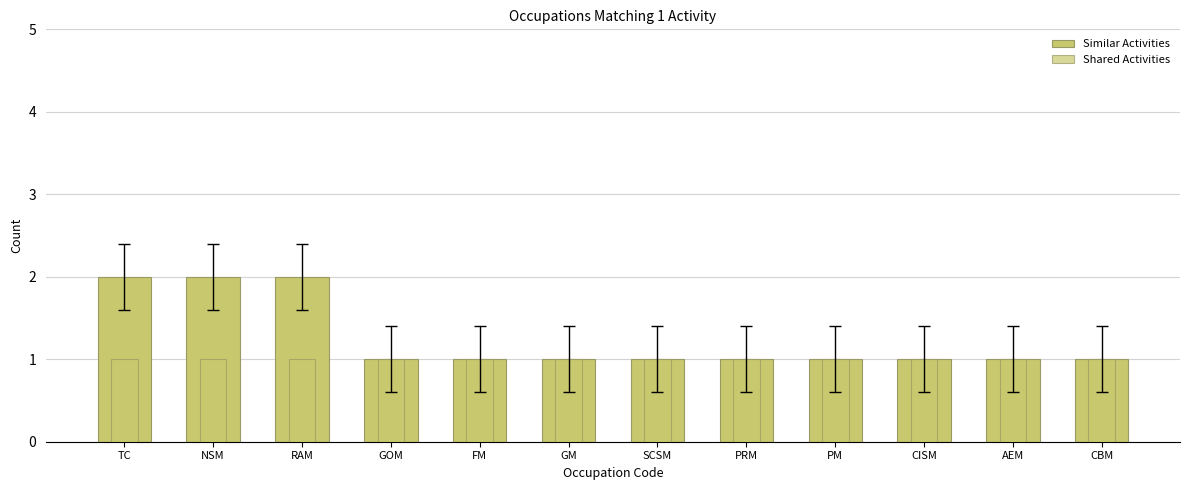

The value of Shared Activities at GM is 0. True or false?

False